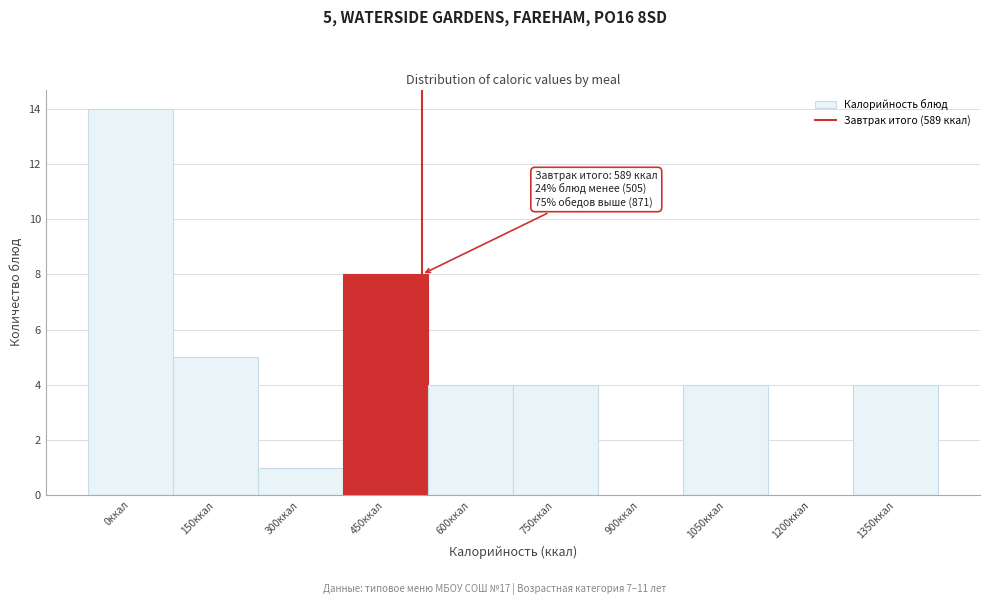

Reading left to right, transcribe all the data shown in this chart.

0ккал=14	150ккал=5	300ккал=1	450ккал=8	600ккал=4	750ккал=4	900ккал=0	1050ккал=4	1200ккал=0	1350ккал=4